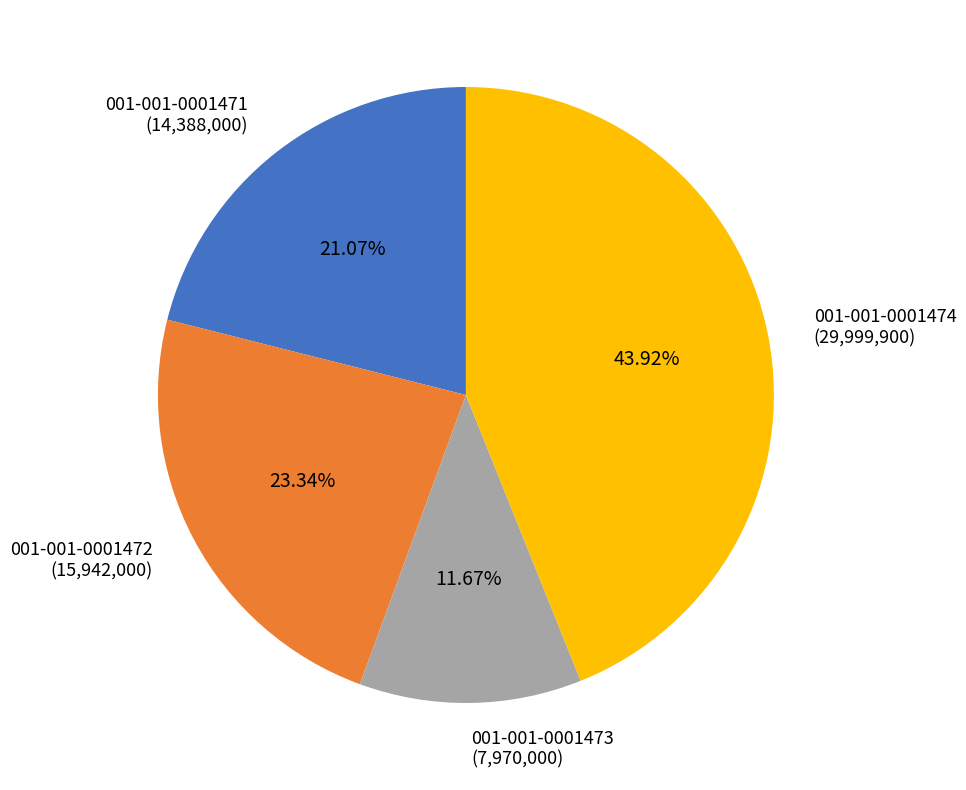

Does 001-001-0001471 represent more than half of the total?

No